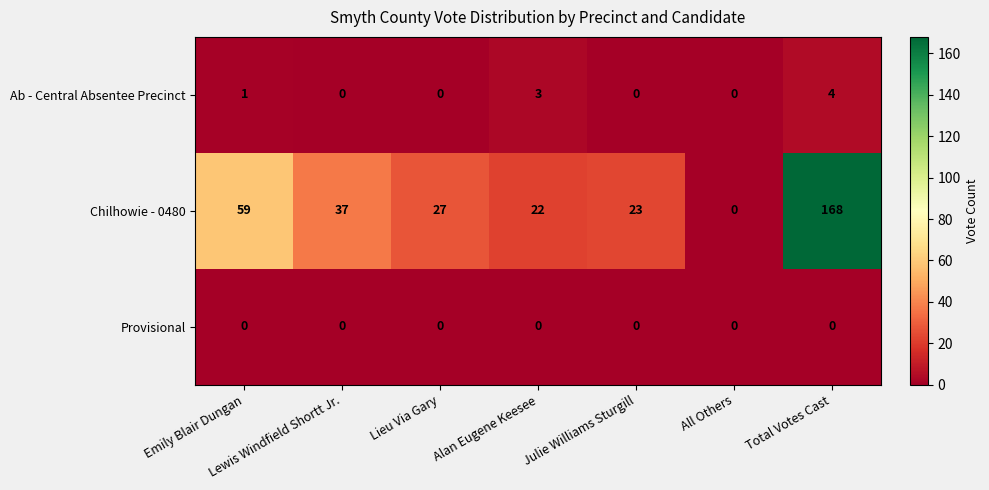

Is it true that Ab - Central Absentee Precinct equals -1 at Lewis Windfield Shortt Jr.?

False